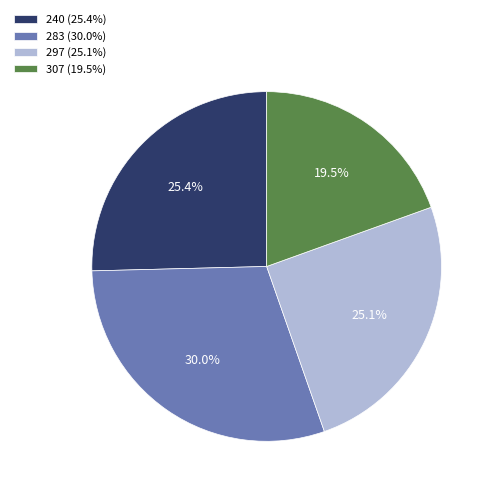

Is there any slice that represents more than half of the pie?

No